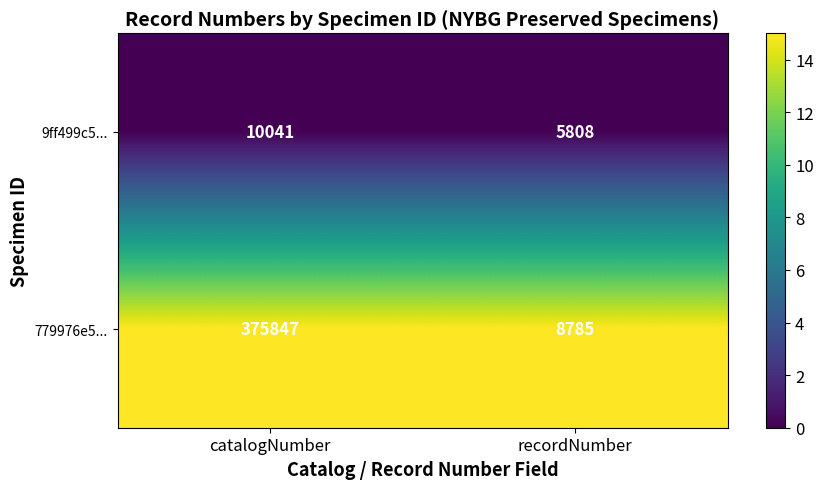

Reading right to left, transcribe all the data shown in this chart.

9ff499c5...: 5808	10041
779976e5...: 8785	375847